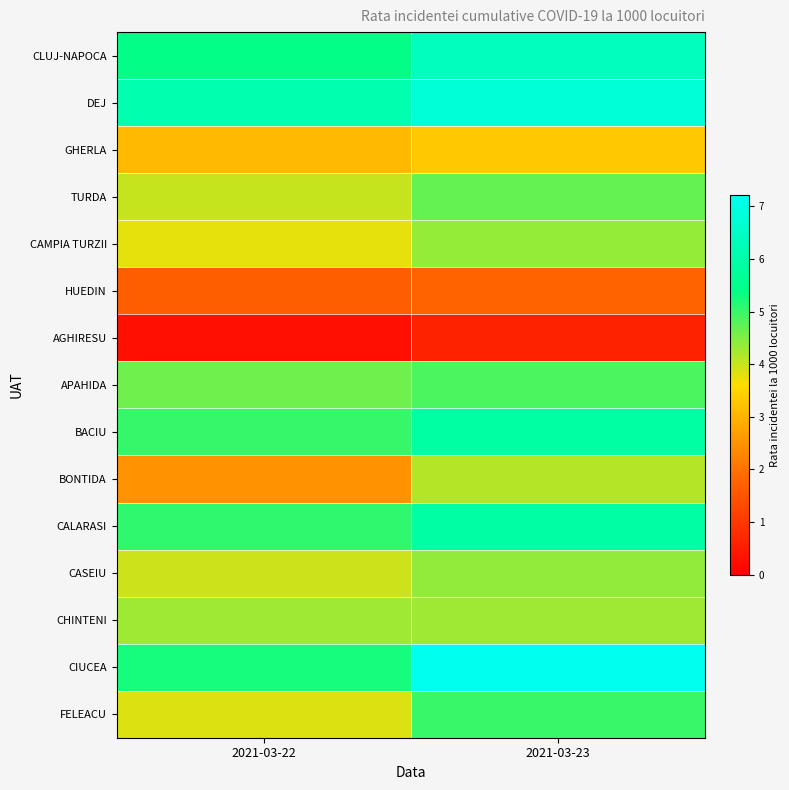

Which series changed the most between 2021-03-22 and 2021-03-23?

CIUCEA